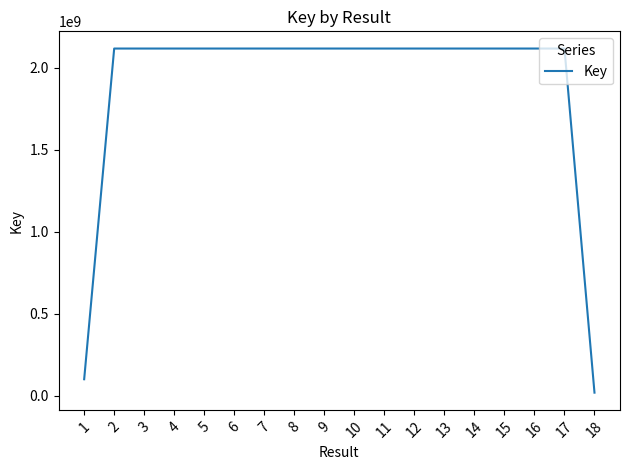

Approximately how many times larger is the value at 12 compared to 1?

21.1